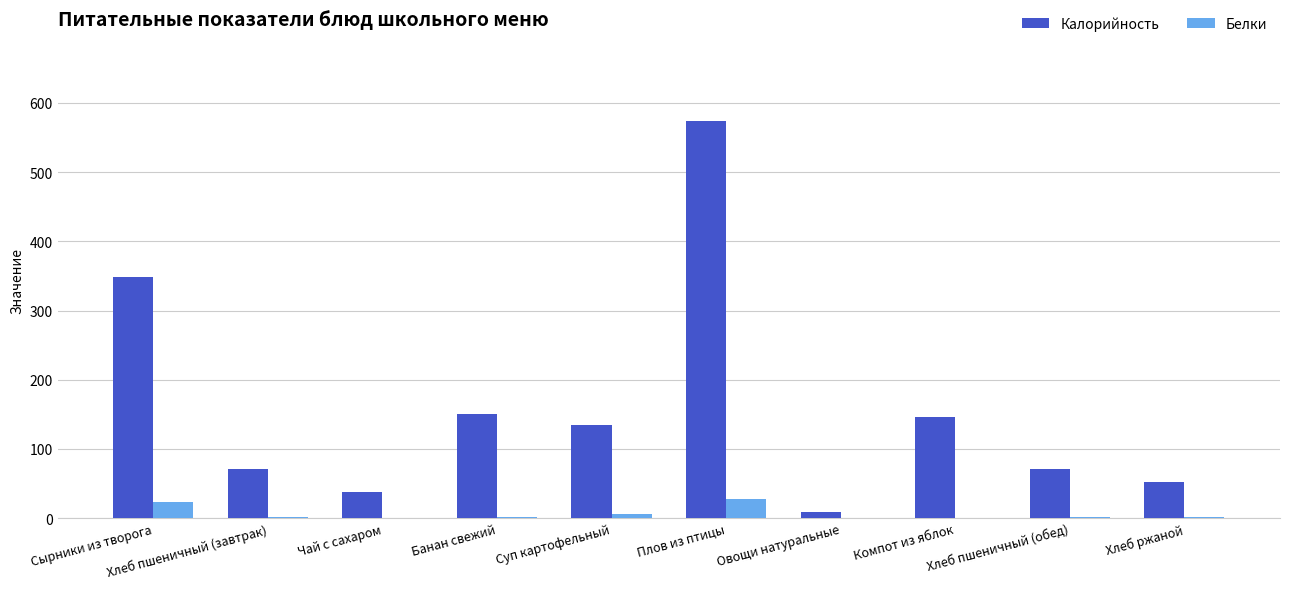

What is the maximum value shown in the chart?

573.8